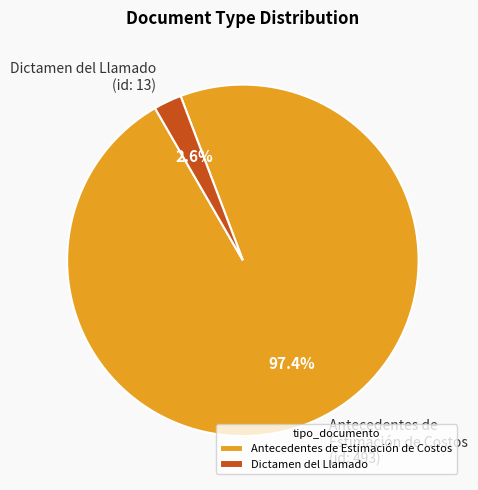

What is the smallest slice in the pie chart?

Dictamen del Llamado